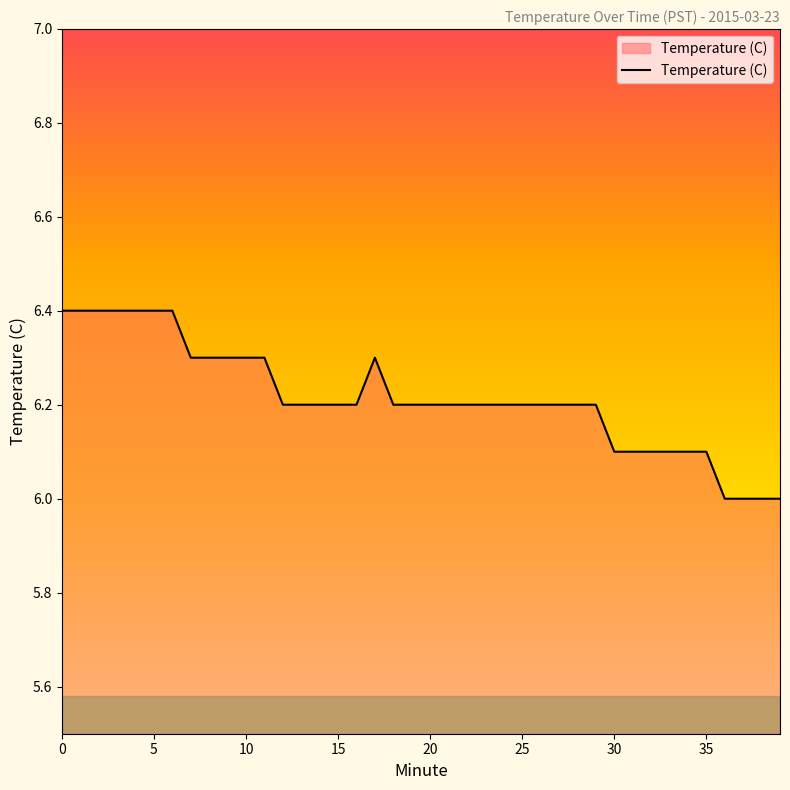

What is the difference between the maximum and minimum values?

0.4